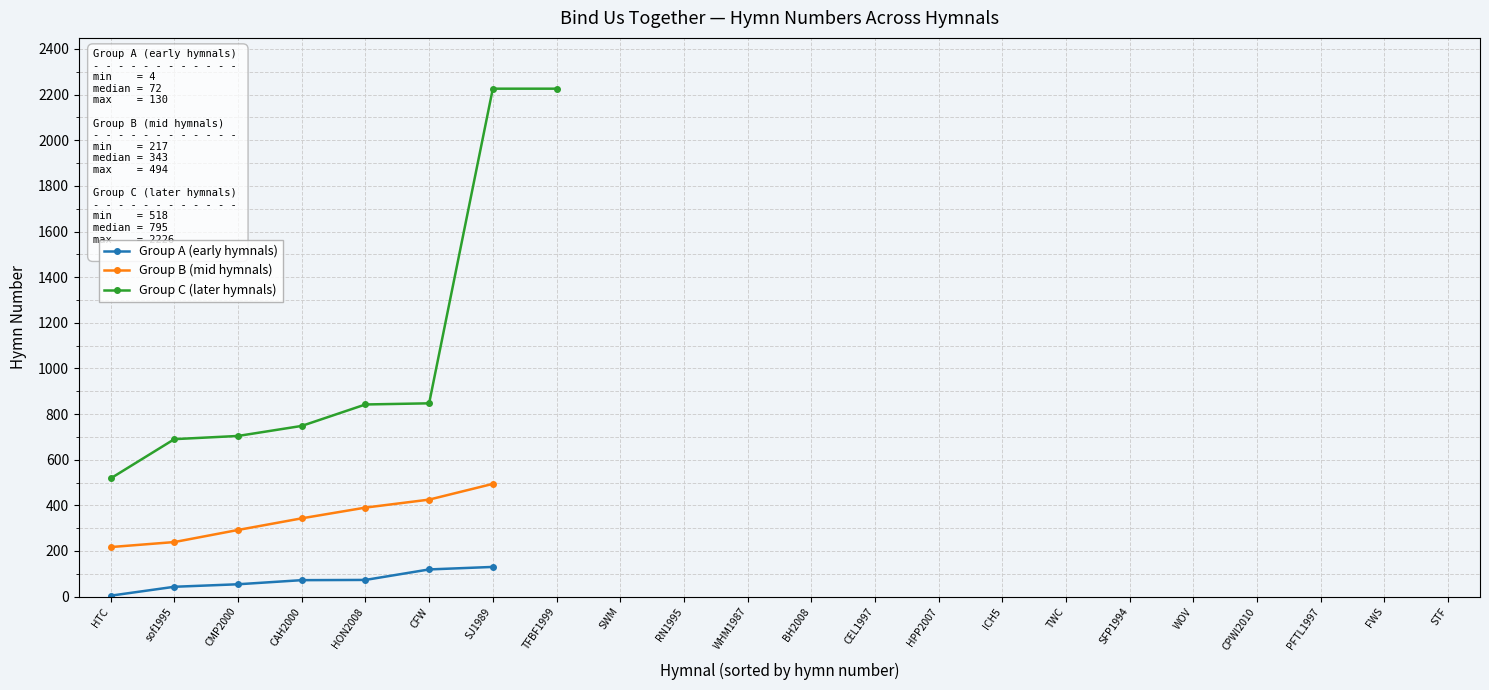

True or false: Hymnals by Number and CAH2000 cross at least once.

False